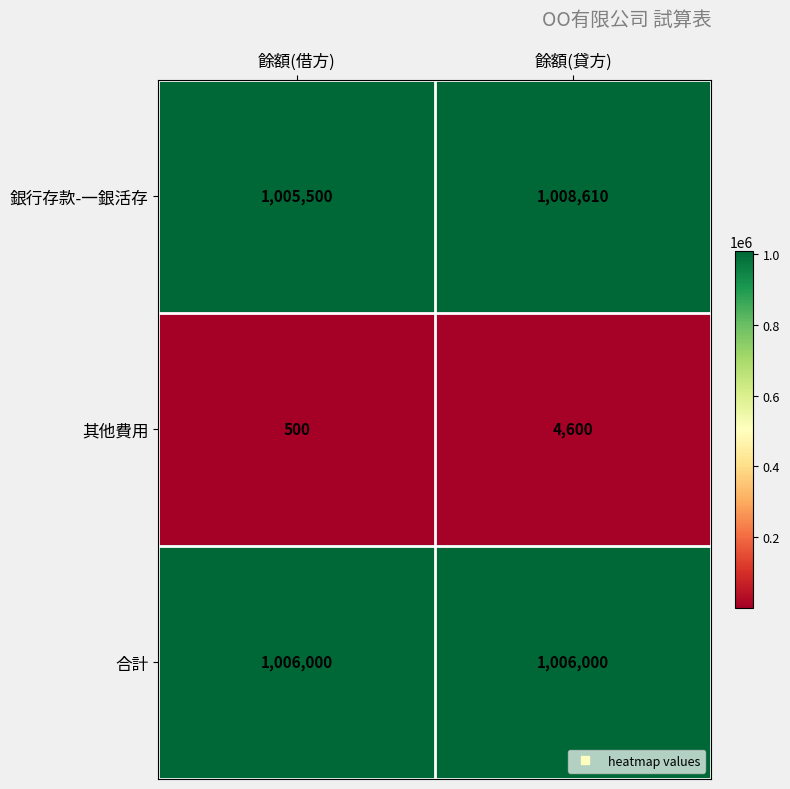

The value of 其他費用 at 餘額(貸方) is 4600. True or false?

True